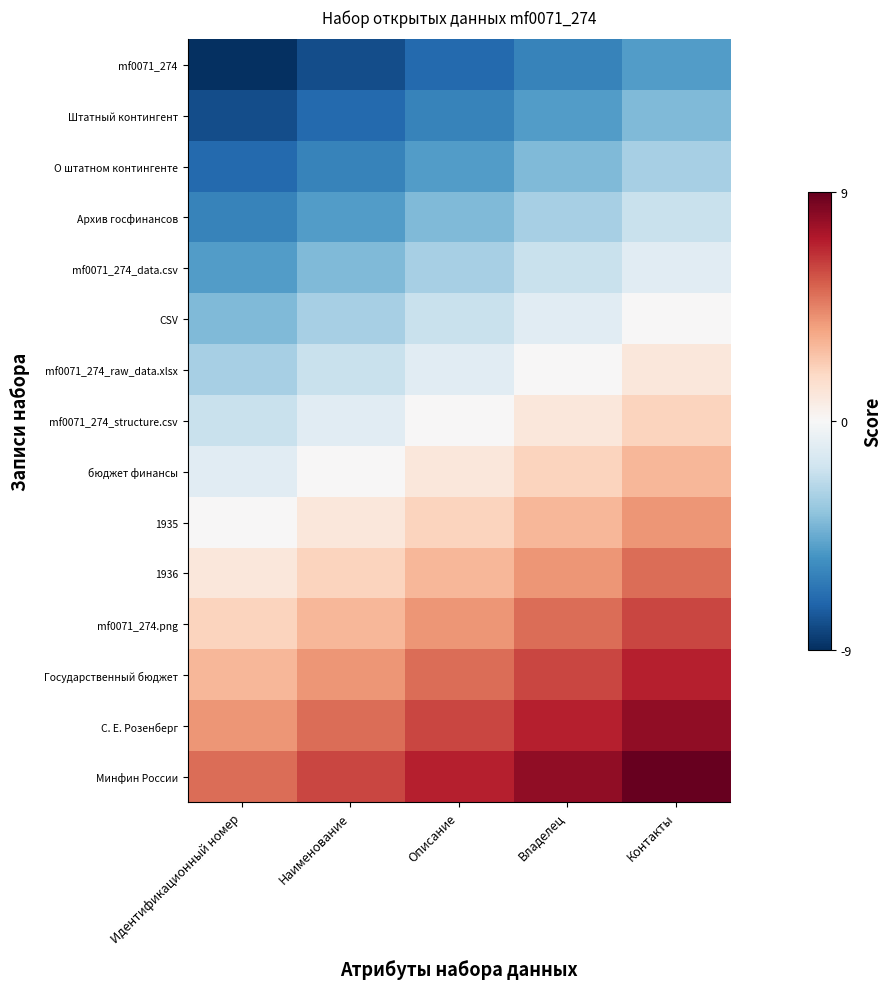

What is the spread (max minus min) of values at Идентификационный номер?

14